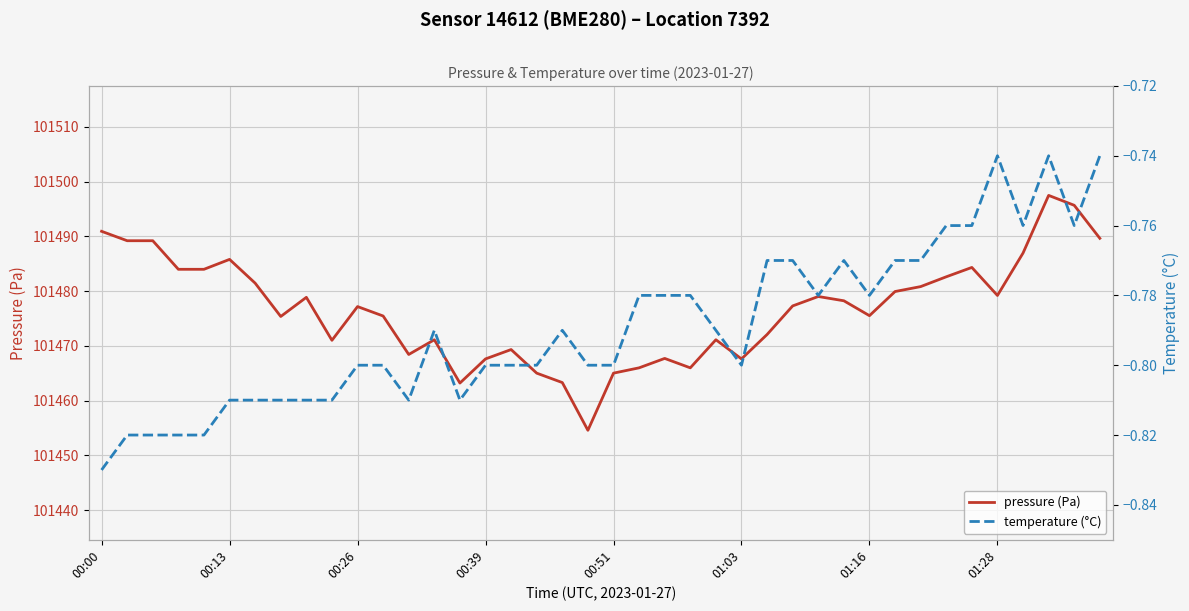

What is the highest value of the temperature (°C) series?

-0.7